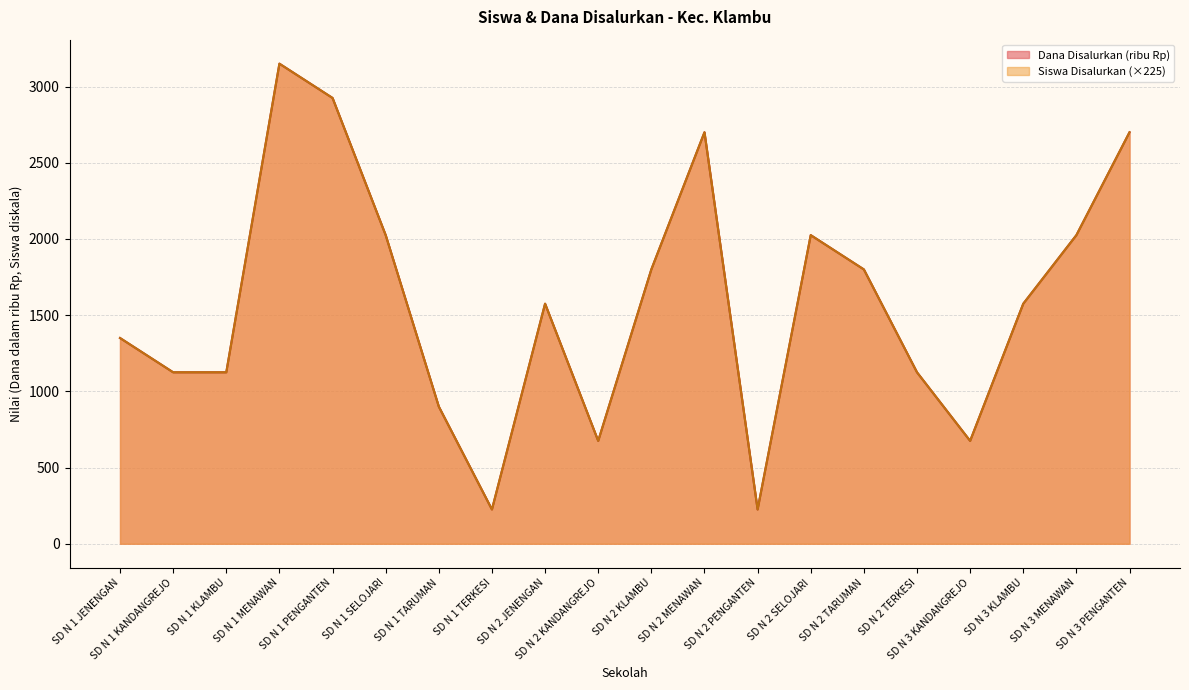

True or false: Dana Disalurkan has a value of 437 at SD N 2 JENENGAN.

False